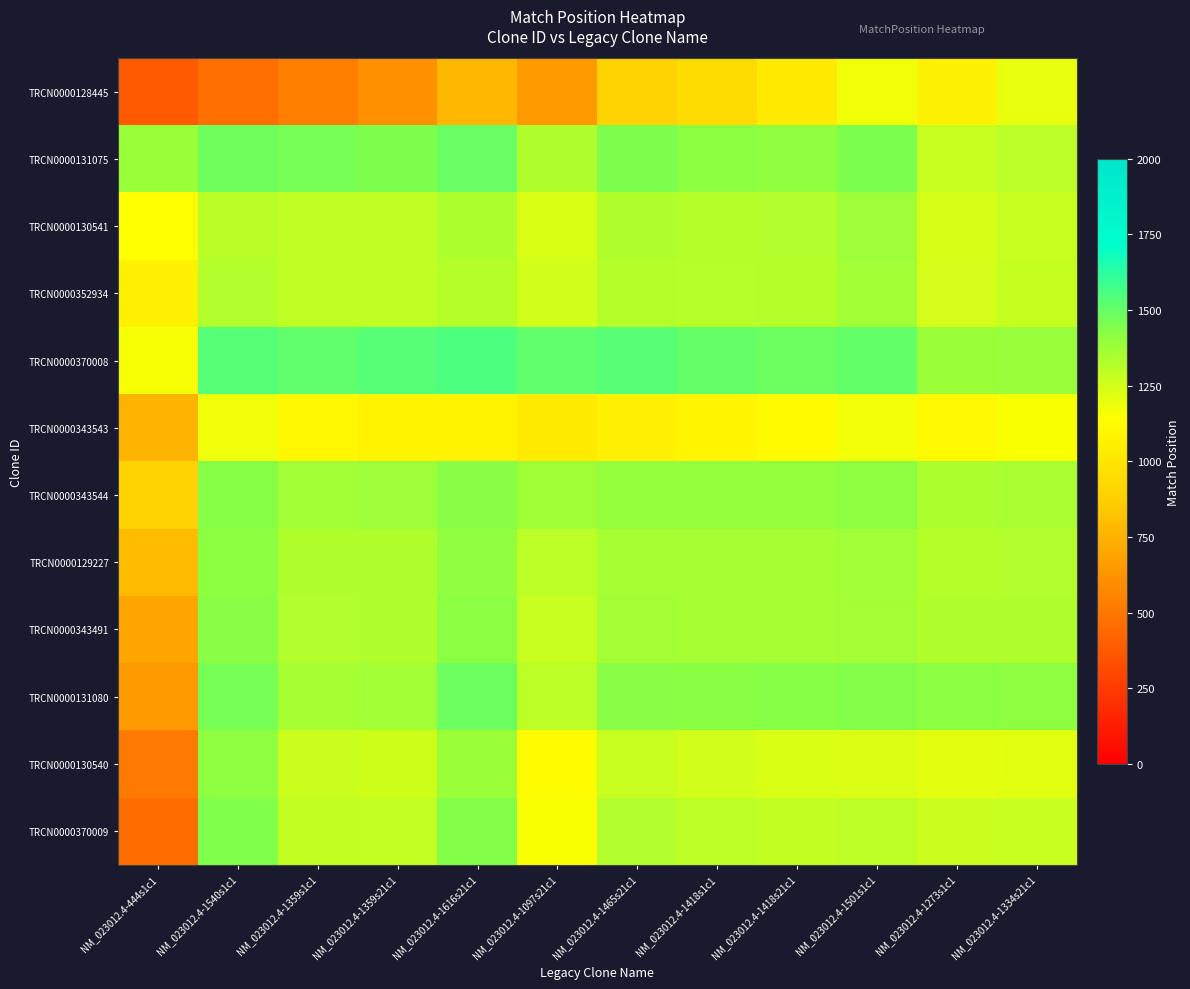

At which category is the sum across all series the highest?

NM_023012.4-1501s1c1